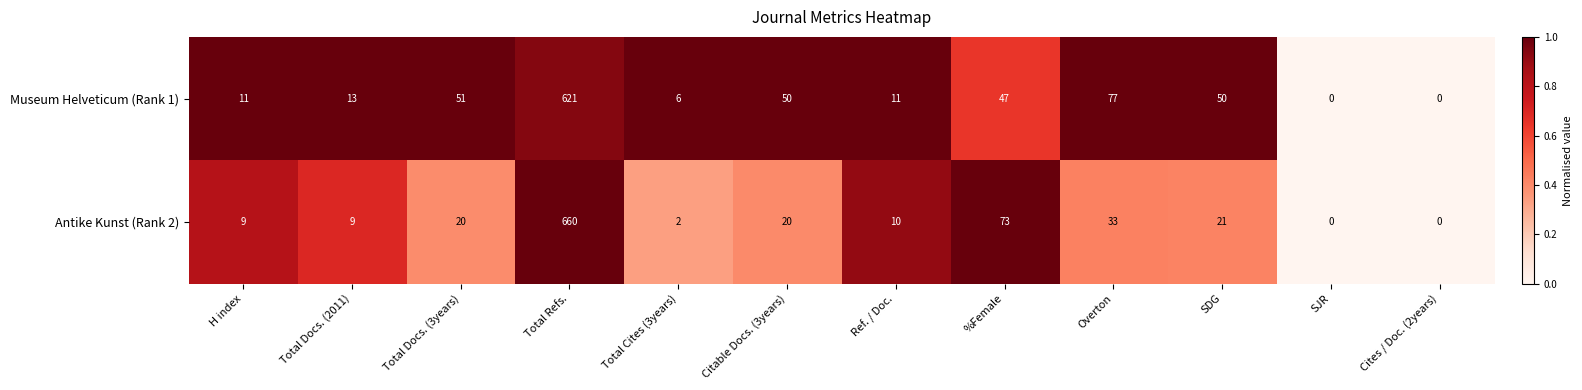

Read the Antike Kunst (Rank 2) value at Total Refs., to the nearest 10.

660